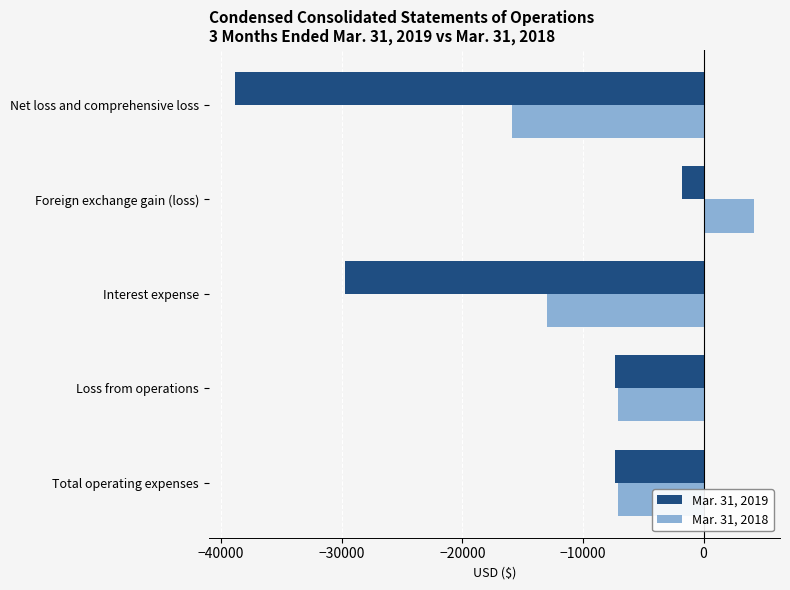

Read the Mar. 31, 2018 value at Total operating expenses.

-7079